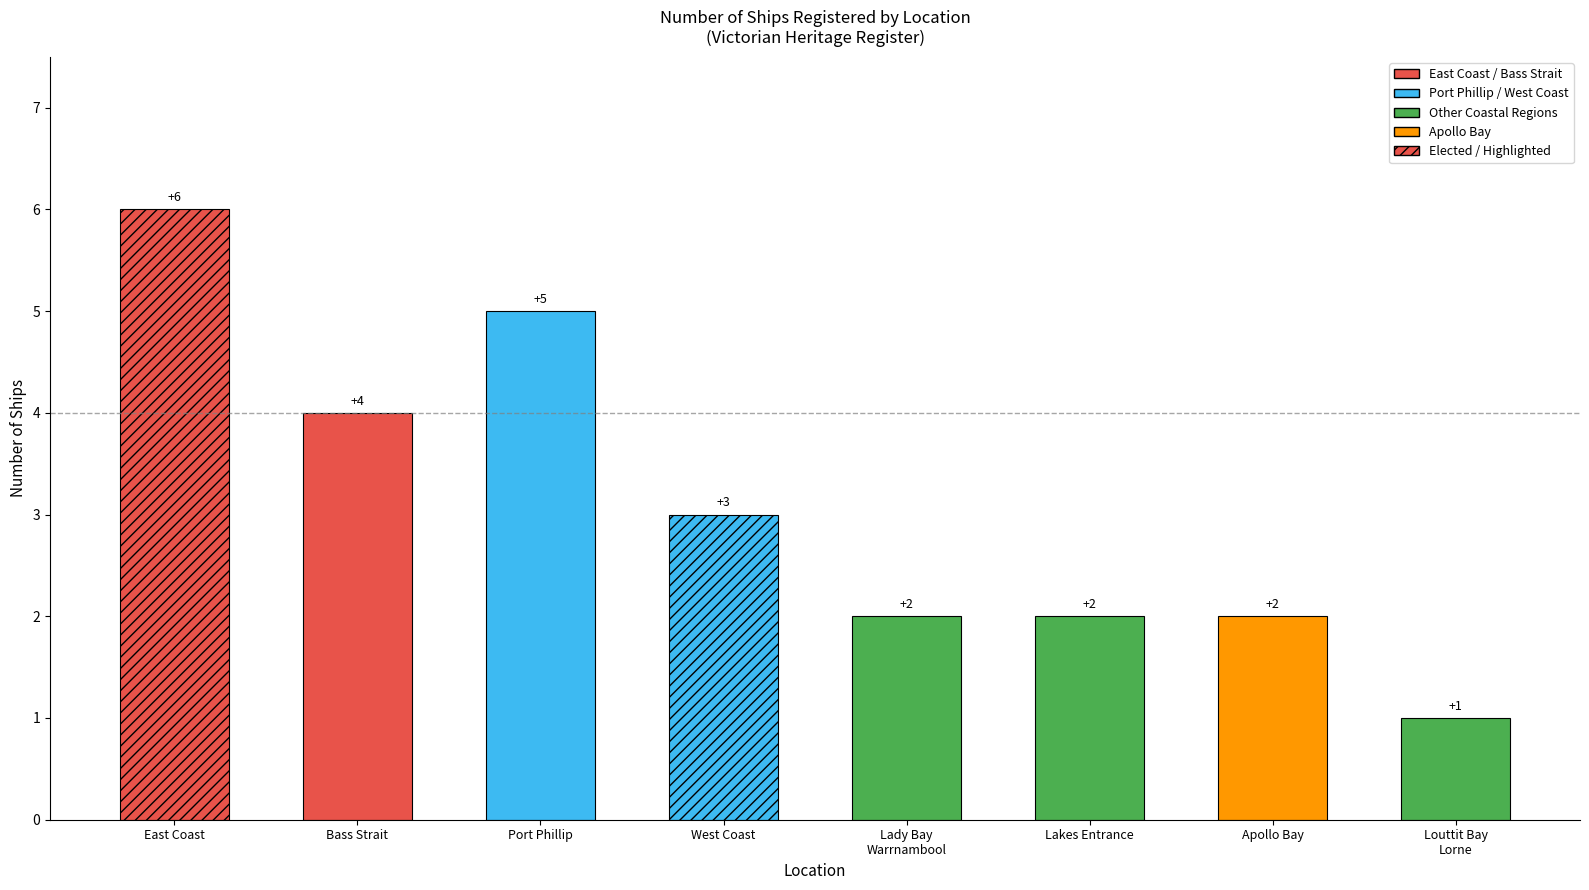

Rank the categories by value from highest to lowest.

East Coast, Port Phillip, Bass Strait, West Coast, Lady Bay, Warrnambool, Lakes Entrance, Apollo Bay, Louttit Bay, Lorne